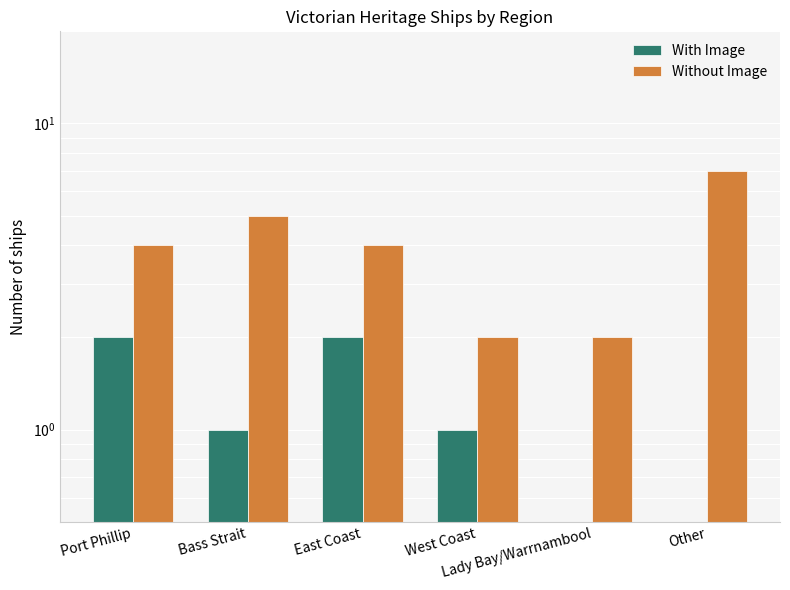

Is it true that With Image equals 1 at West Coast?

True